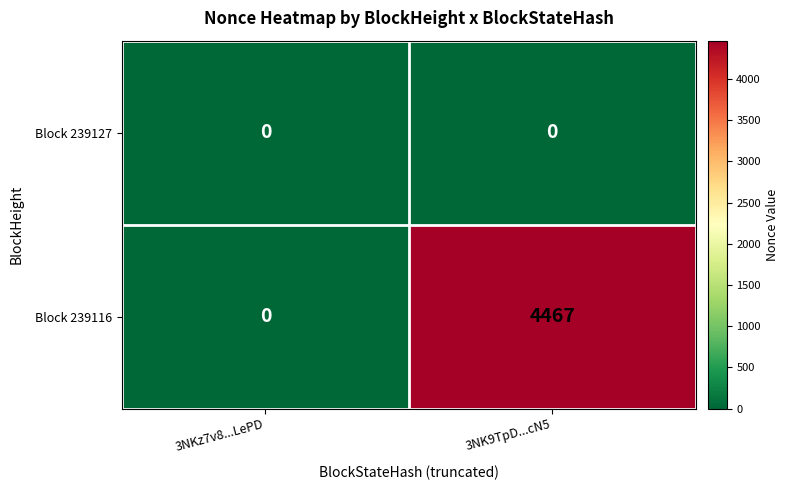

Reading right to left, list all the values displayed in this chart.

Block 239127: 3NK9TpD...cN5=0	3NKz7v8...LePD=0
Block 239116: 3NK9TpD...cN5=4467	3NKz7v8...LePD=0